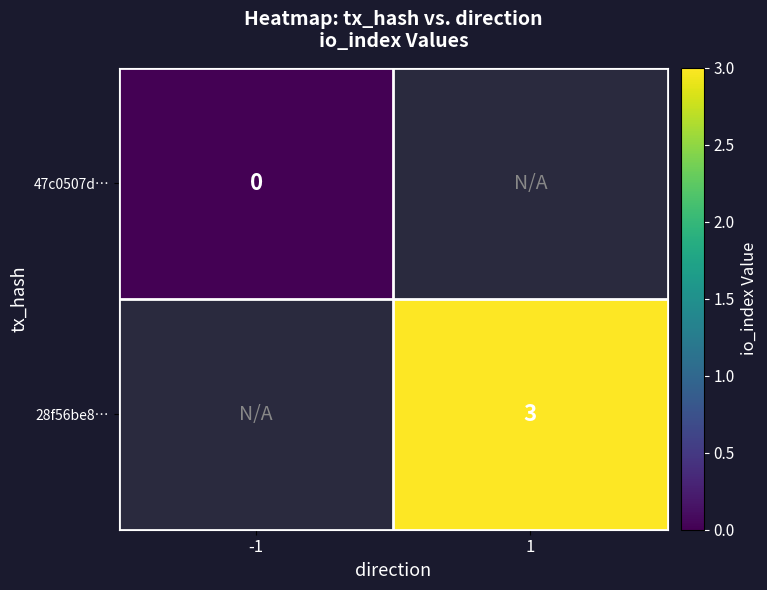

Is it true that 28f56be8… equals 2 at 1?

False